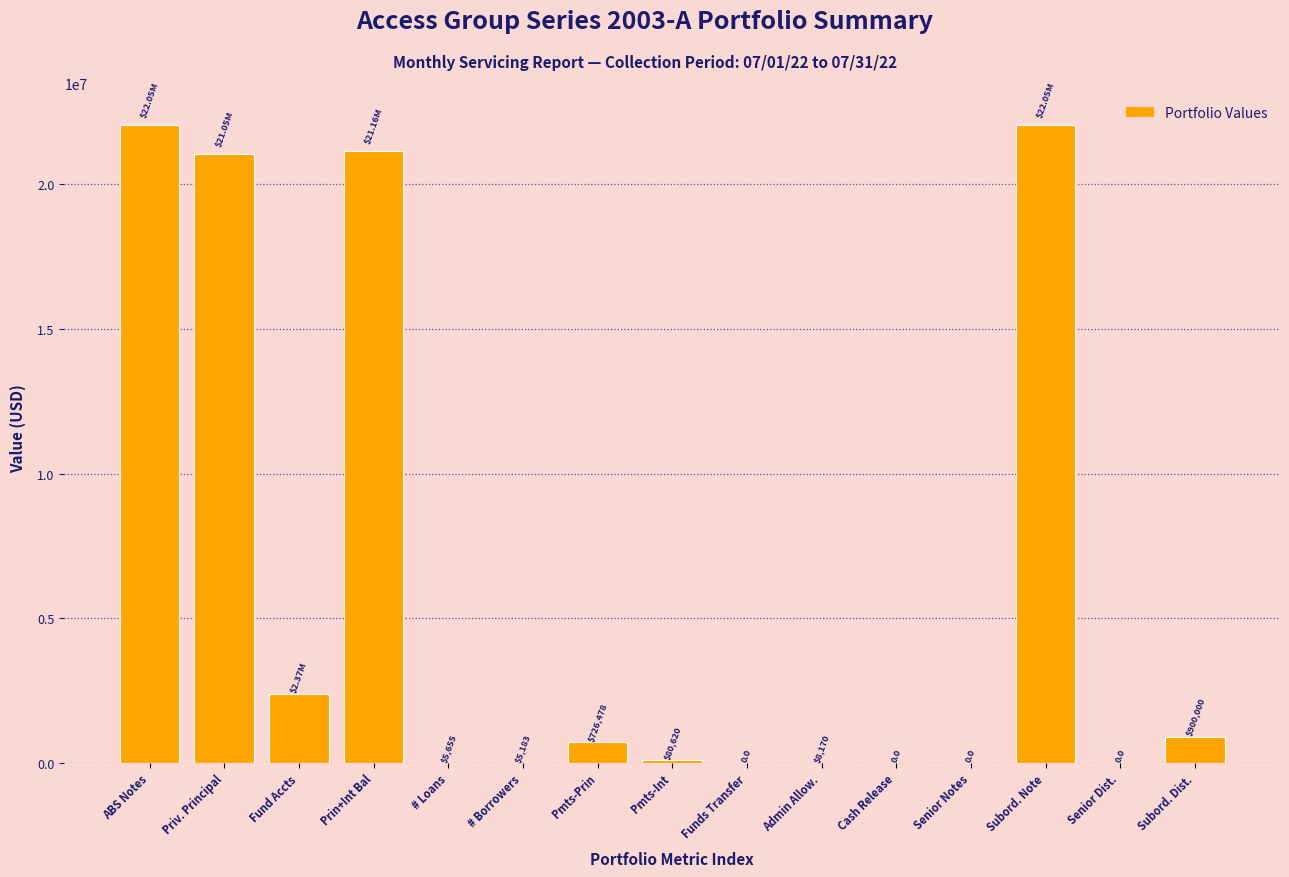

Where is the data nearest to the value 11025000?

Fund Accts